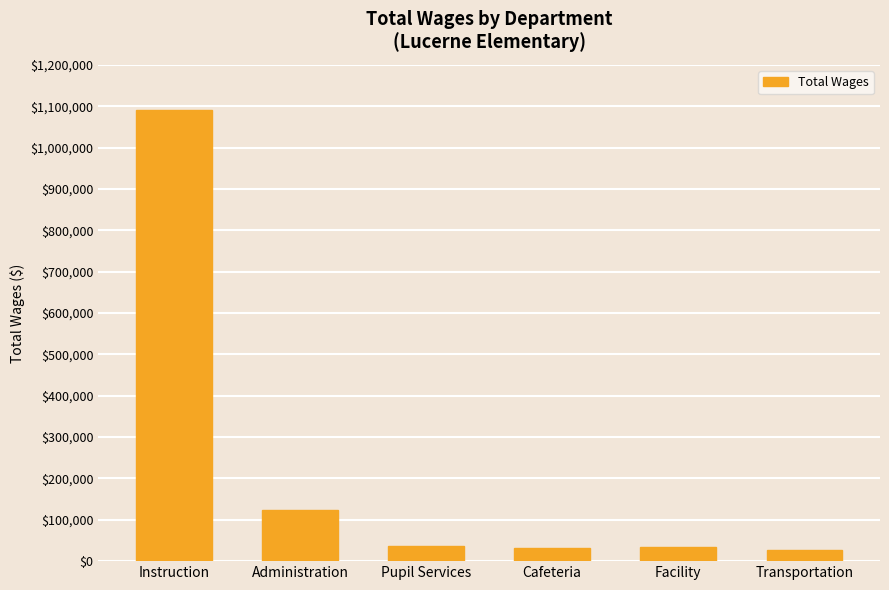

True or false: the data shows 35606 at Pupil Services.

True